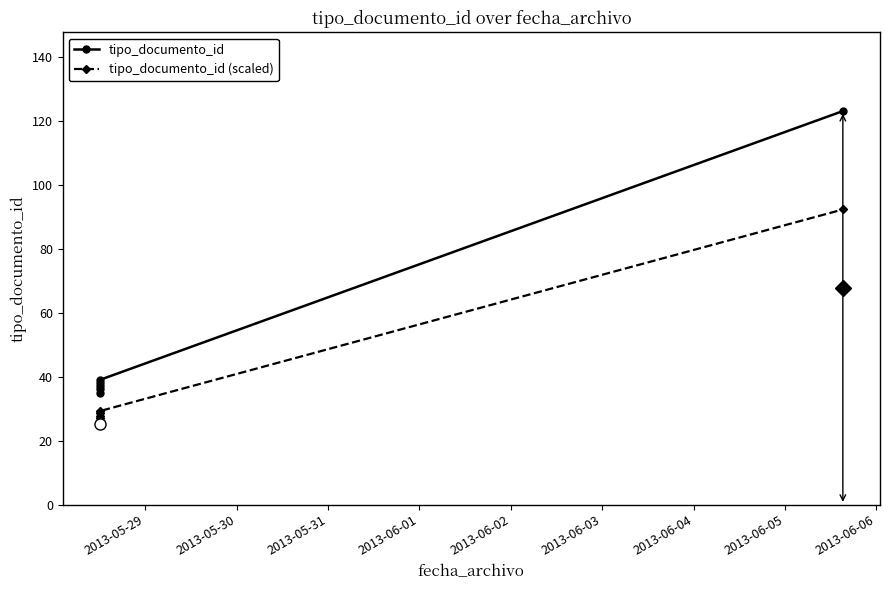

What is the maximum value shown in the chart?

123.0